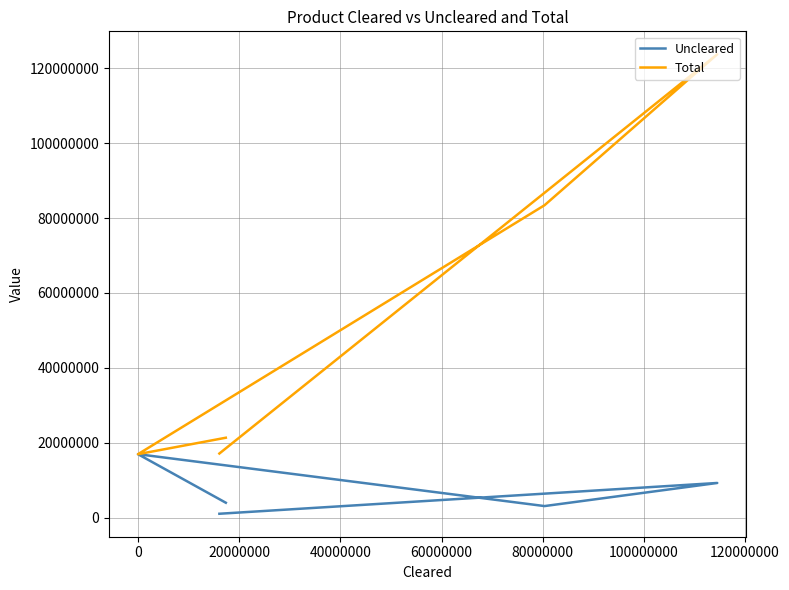

What is the difference between the highest and lowest values at 60000000?

17360838